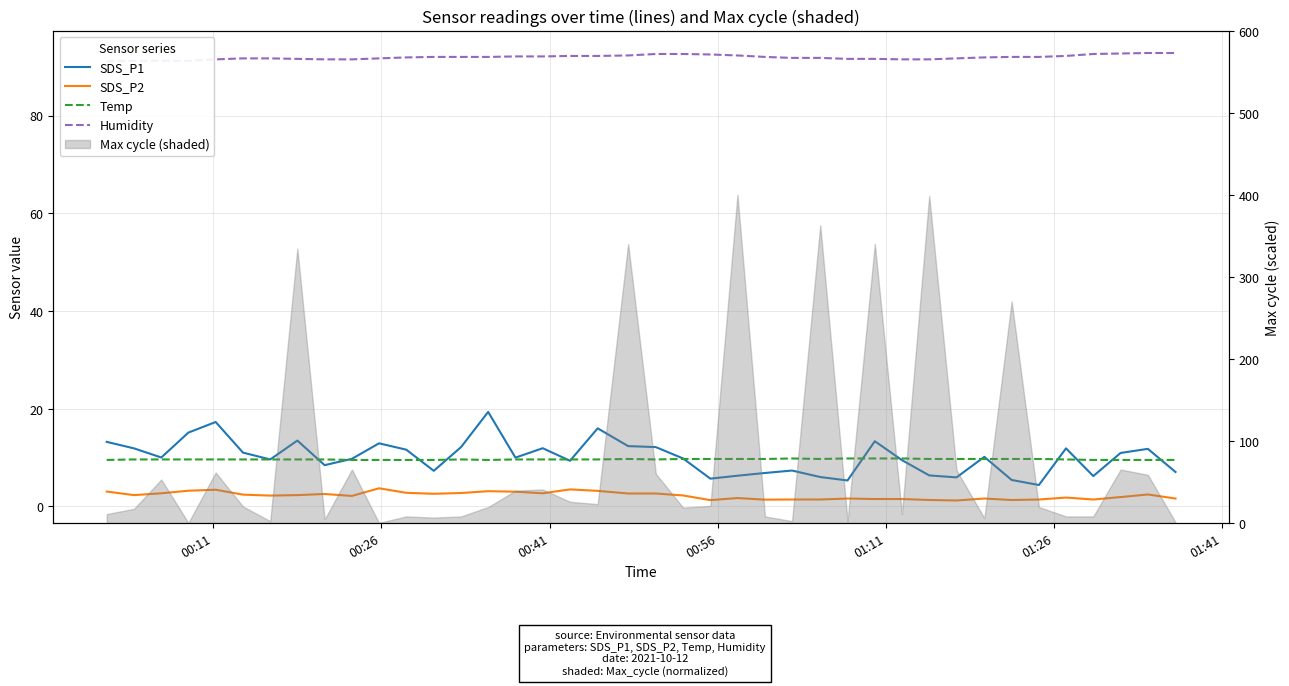

Is the value of Temp at 13 greater than the value of SDS_P2 at 9?

Yes